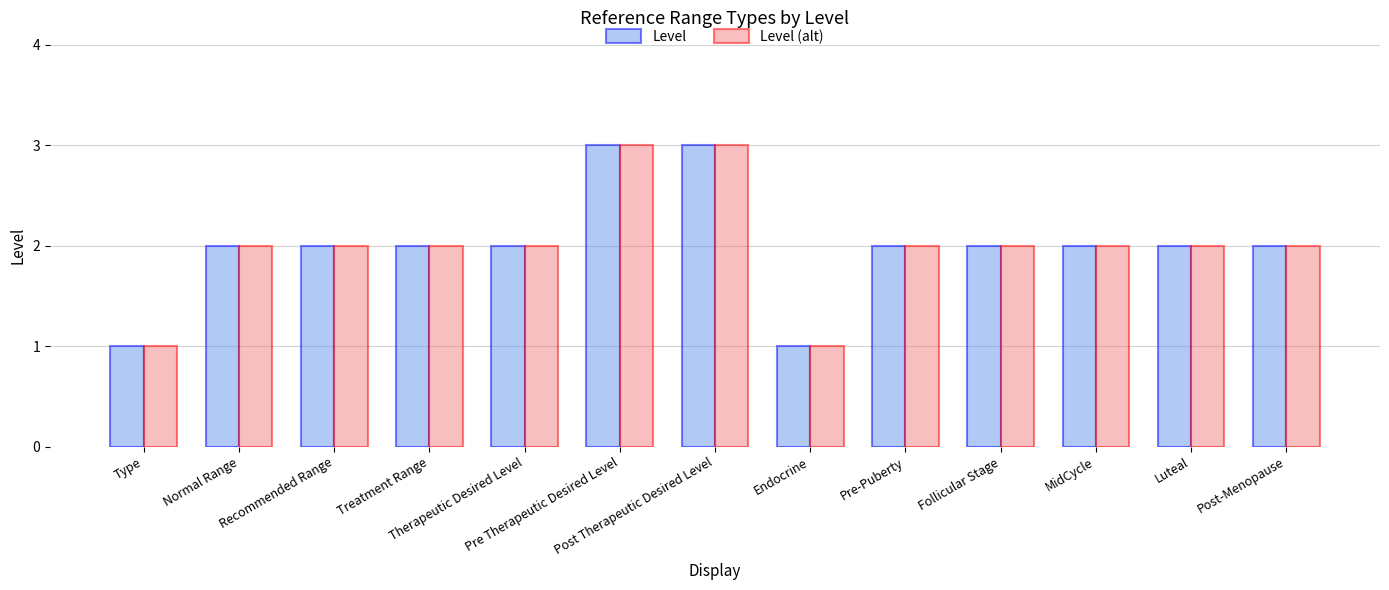

What is the maximum value for Level?

3